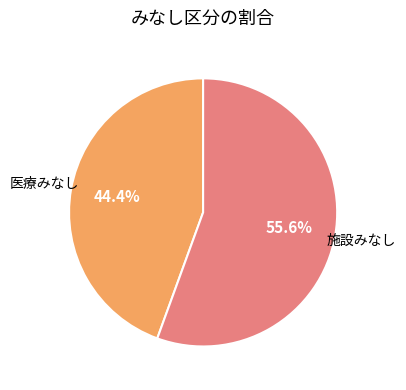

The 施設みなし slice represents 56% of the pie. True or false?

True